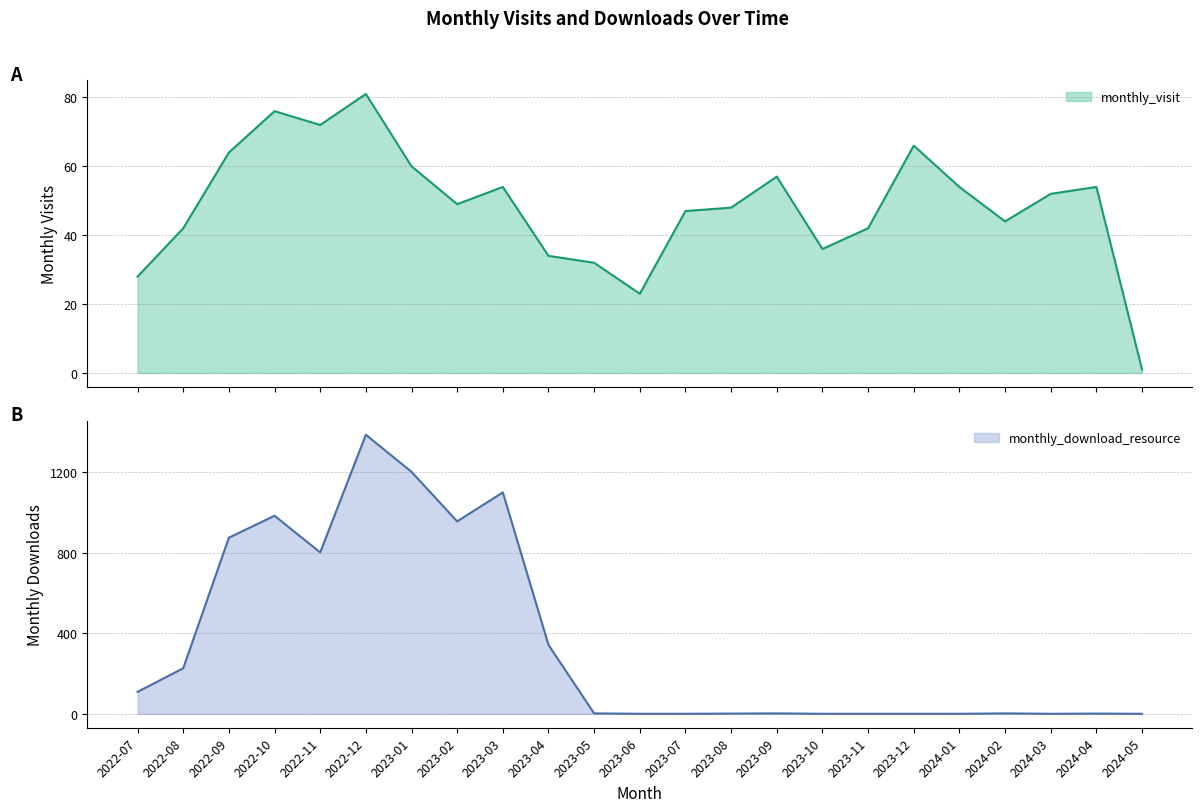

Is the value of monthly_visit at 2024-05 greater than the value of monthly_download_resource at 2023-09?

No